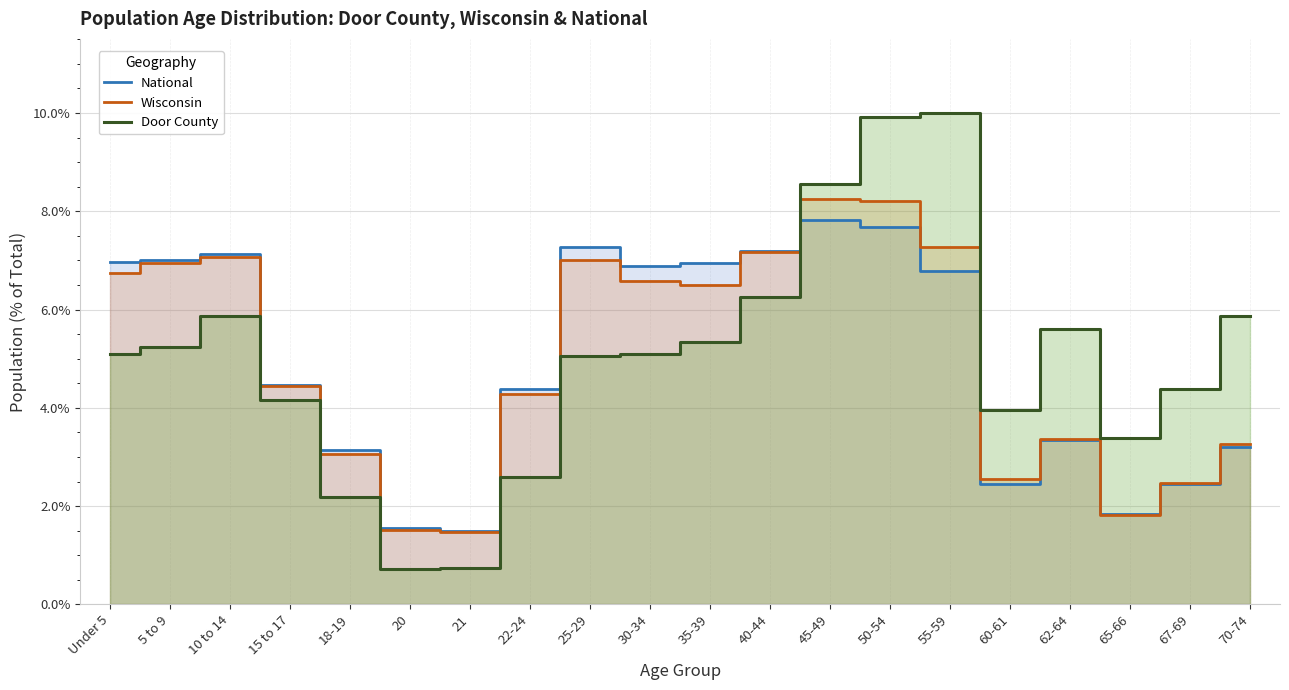

Reading right to left, what are all the values shown in this chart?

National: 3.2	2.5	1.8	3.3	2.5	6.8	7.7	7.8	7.2	7.0	6.9	7.3	4.4	1.5	1.6	3.1	4.5	7.1	7.0	7.0
Wisconsin: 3.3	2.5	1.8	3.4	2.6	7.3	8.2	8.2	7.2	6.5	6.6	7.0	4.3	1.5	1.5	3.1	4.5	7.1	6.9	6.8
Door County: 5.9	4.4	3.4	5.6	3.9	10.0	9.9	8.6	6.3	5.3	5.1	5.1	2.6	0.7	0.7	2.2	4.2	5.9	5.2	5.1